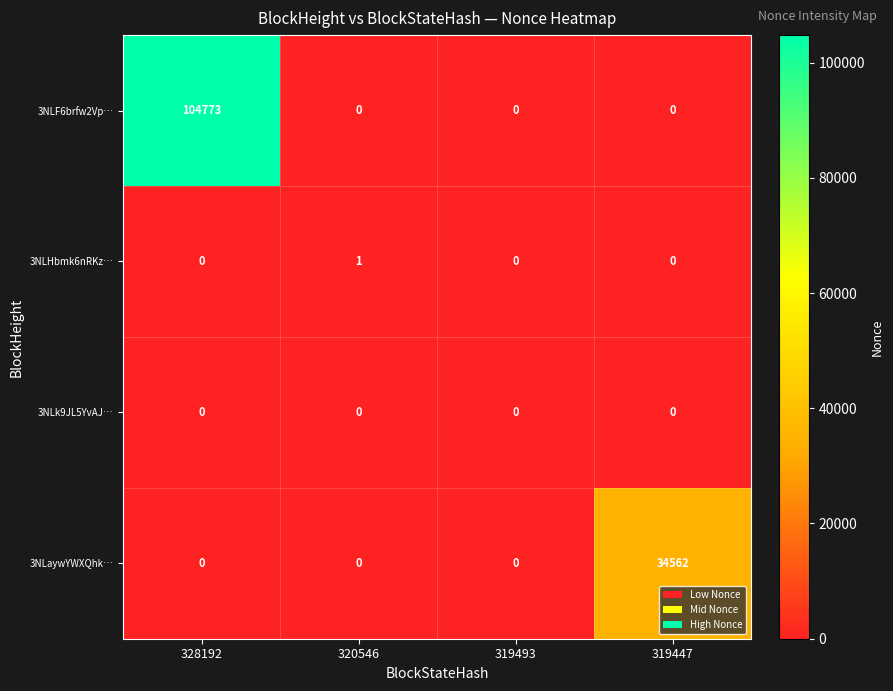

How many distinct data groups are displayed?

4